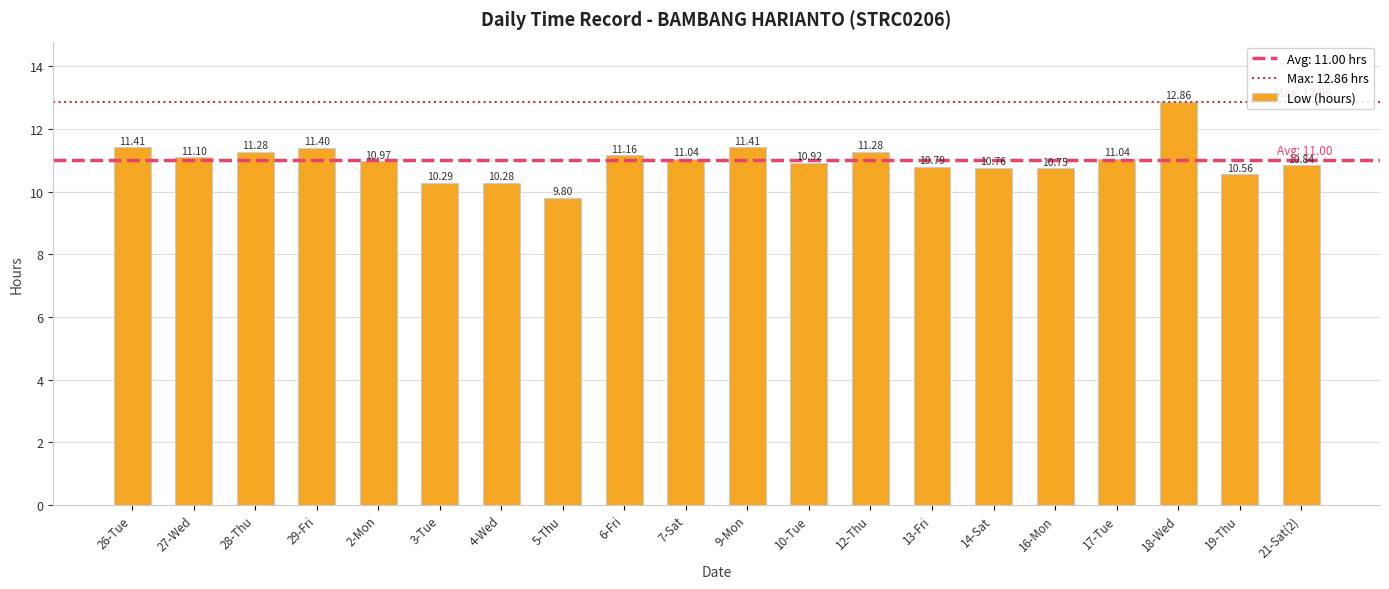

Which has a higher value, 10-Tue or 3-Tue?

10-Tue